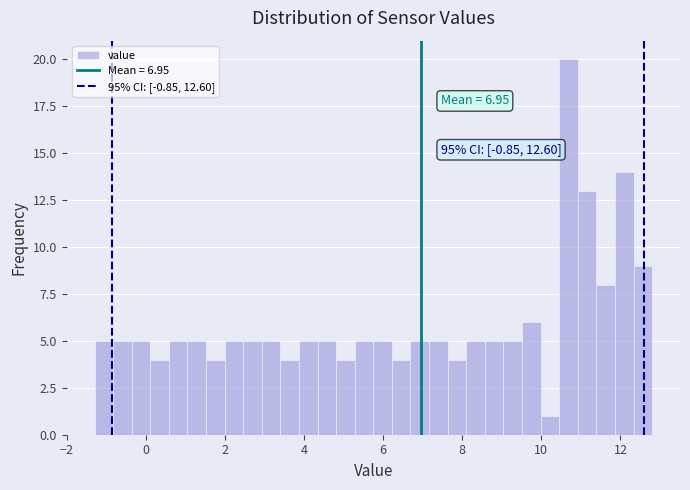

Read against the x-axis, roughly where is the centre of the tallest bar?

10.6